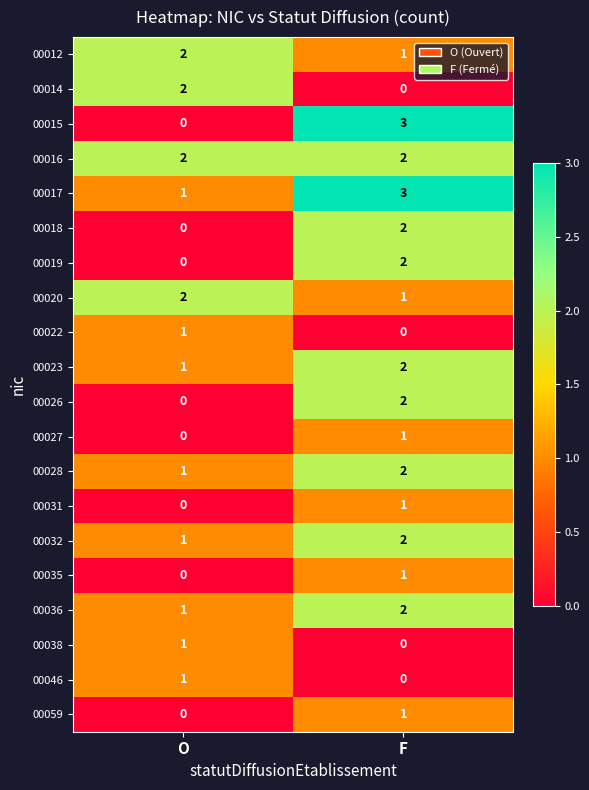

At which label is 00038 closest to 0?

F